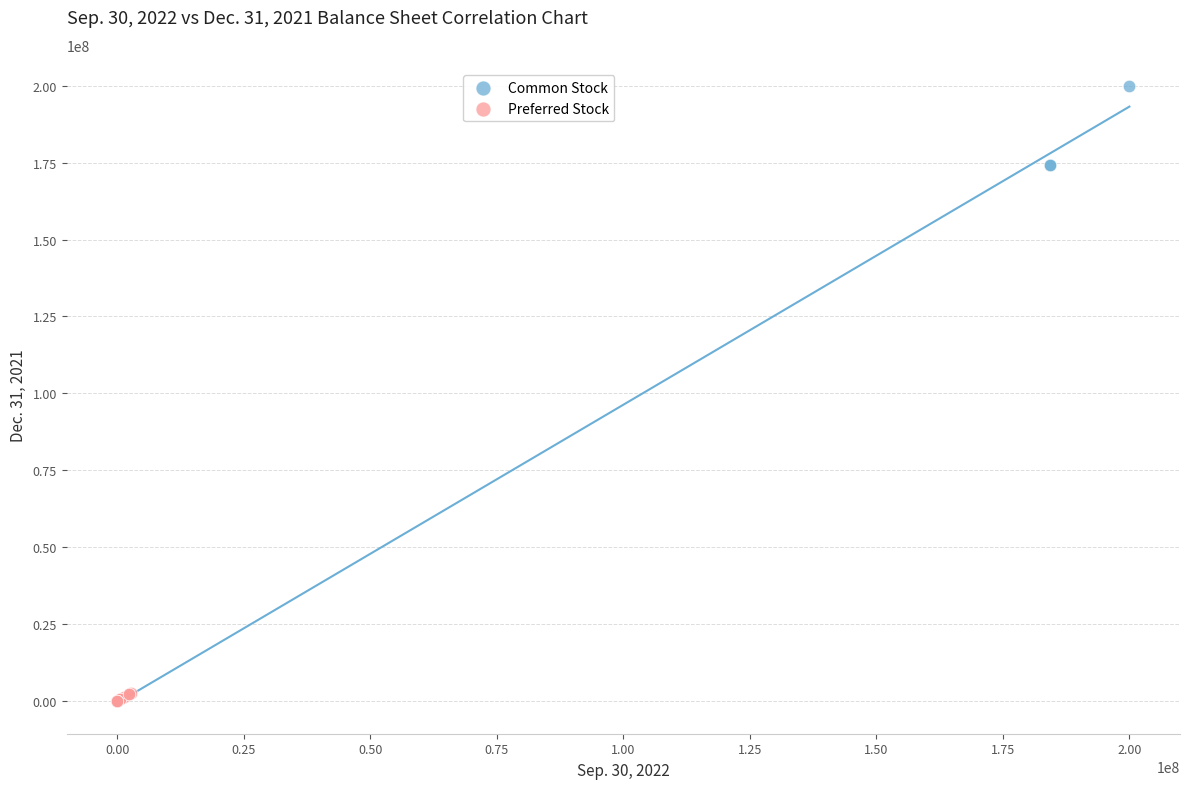

Which series has the largest Y range (max minus min)?

Common Stock